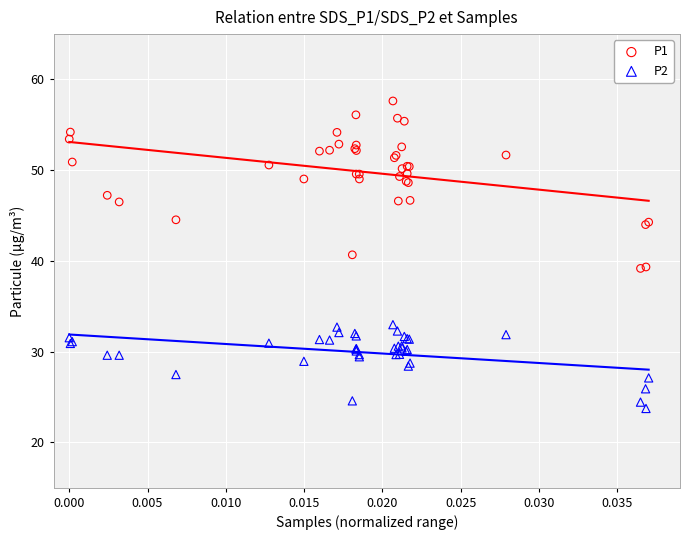

Which series reaches the maximum Y coordinate?

P1